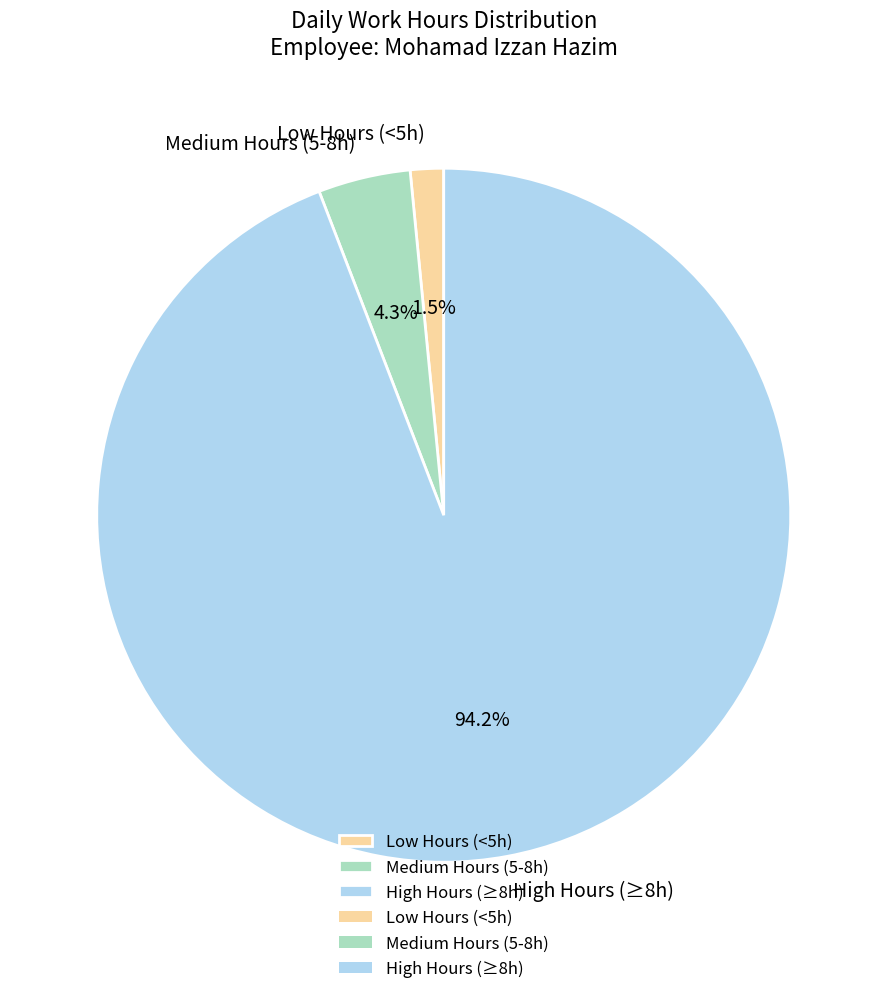

Which category has the smallest portion of the pie?

Low Hours (<5h)